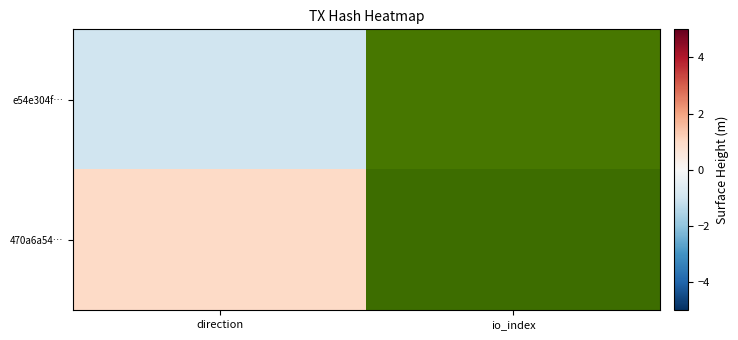

What is the difference between the e54e304f… values at direction and io_index?

15